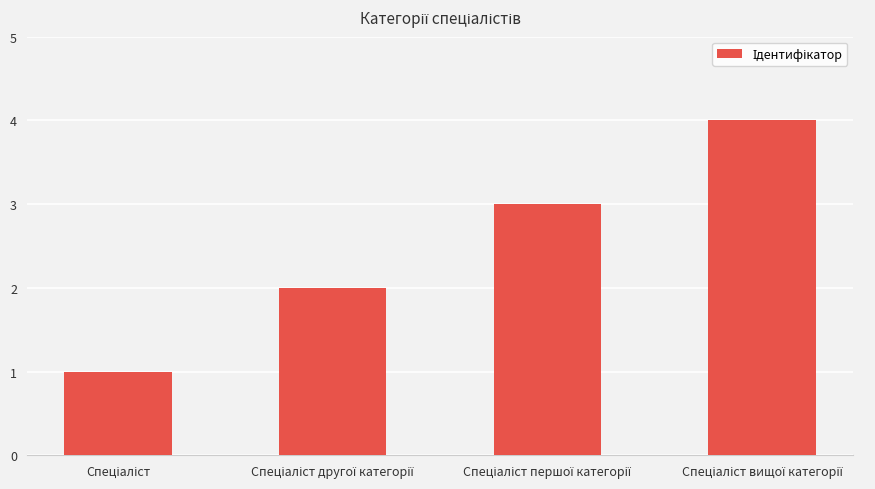

What is the maximum value shown in the chart?

4